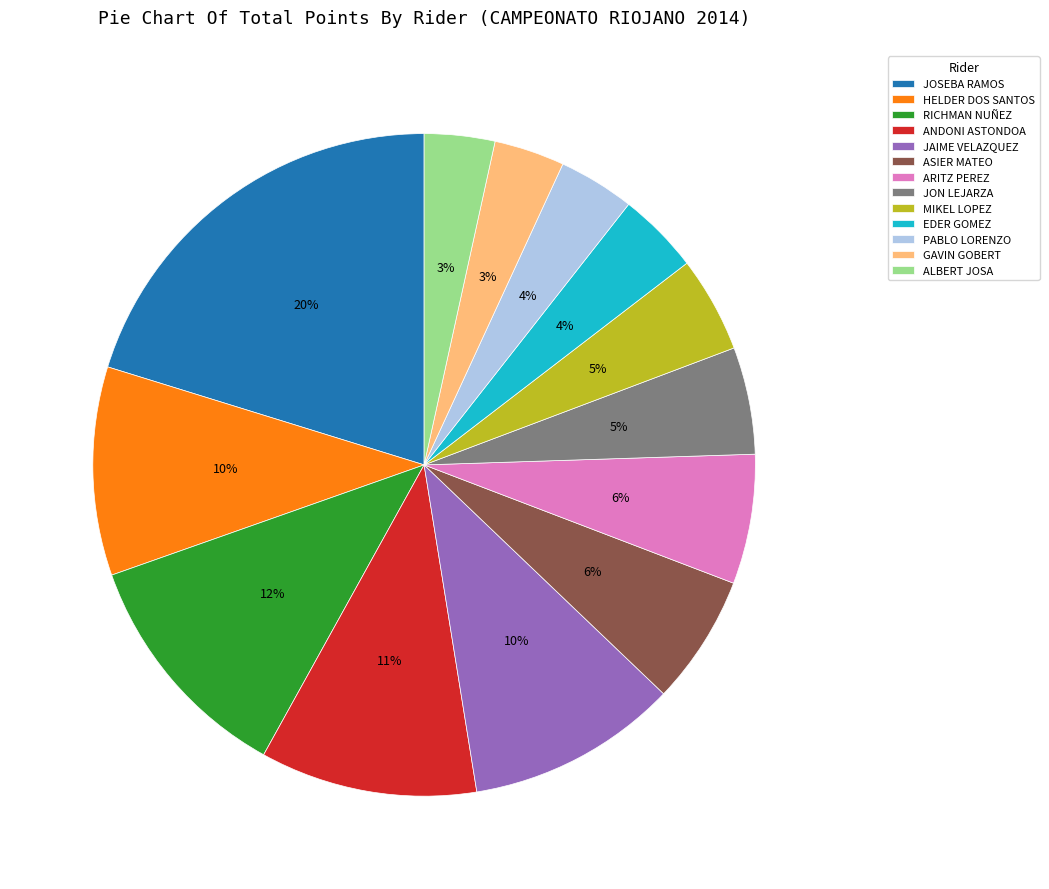

Combined, do PABLO LORENZO and EDER GOMEZ account for over 50%?

No